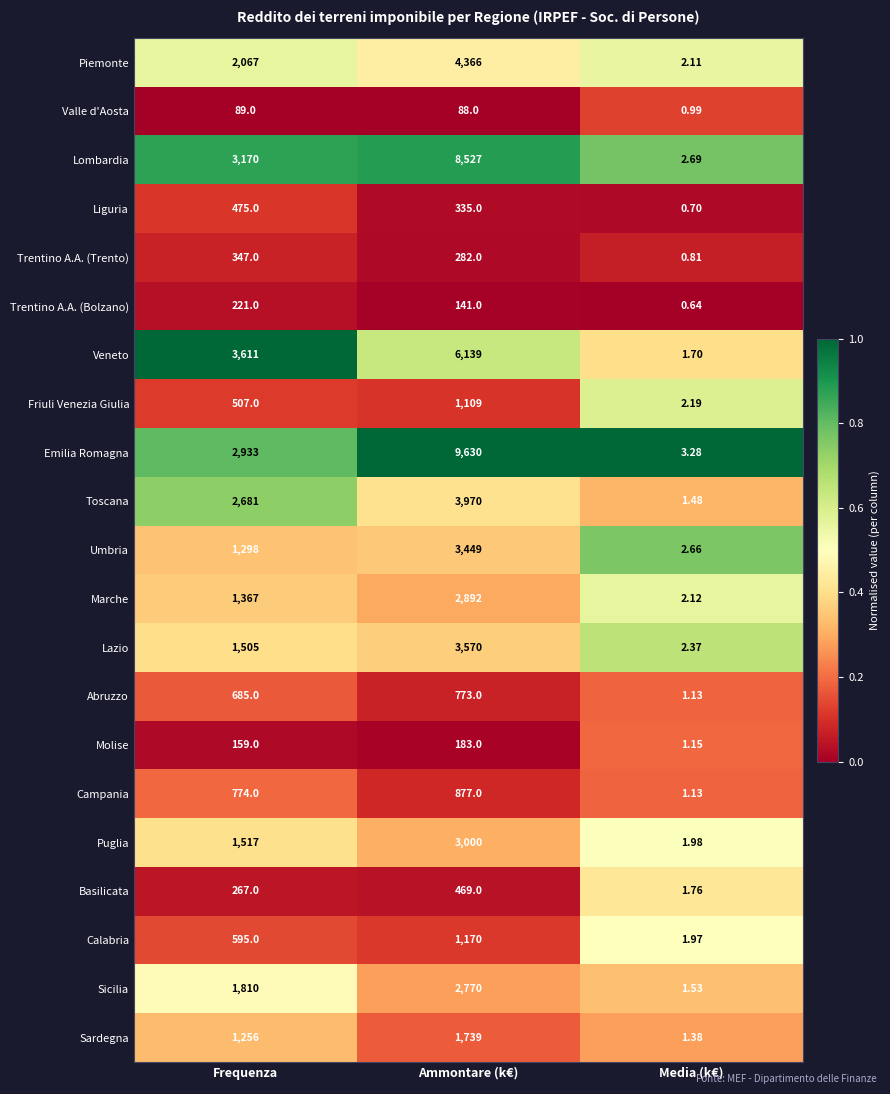

Which series has the largest total across all categories?

Emilia Romagna